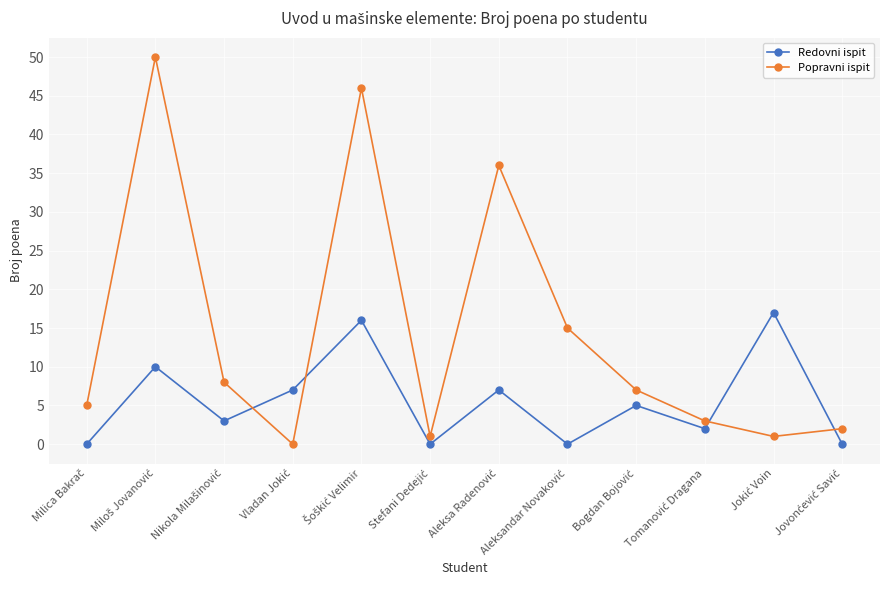

What is the difference between the maximum and minimum values in the Popravni ispit series?

50